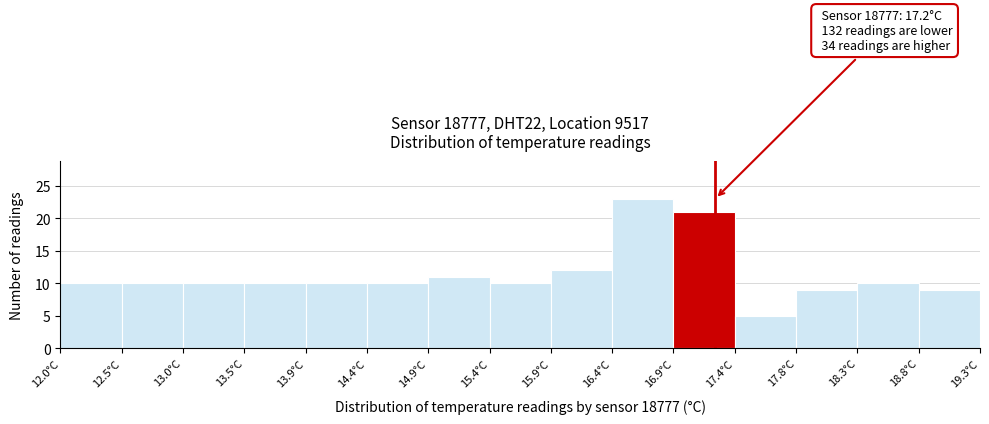

Which range on the x-axis has the tallest bar?

16.40 to 16.85